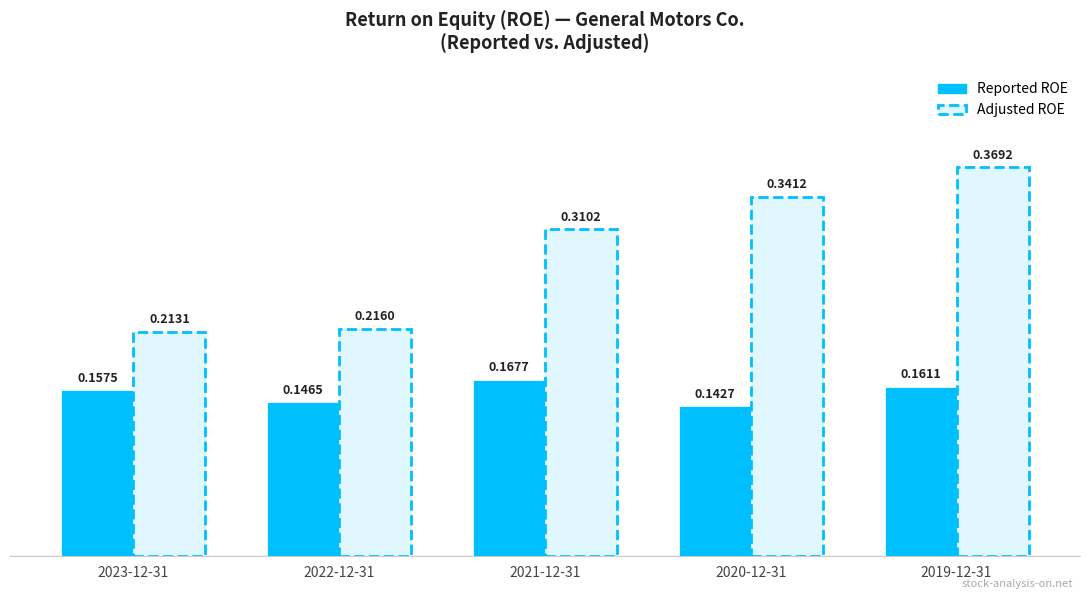

Which series has the widest spread of values?

Adjusted ROE